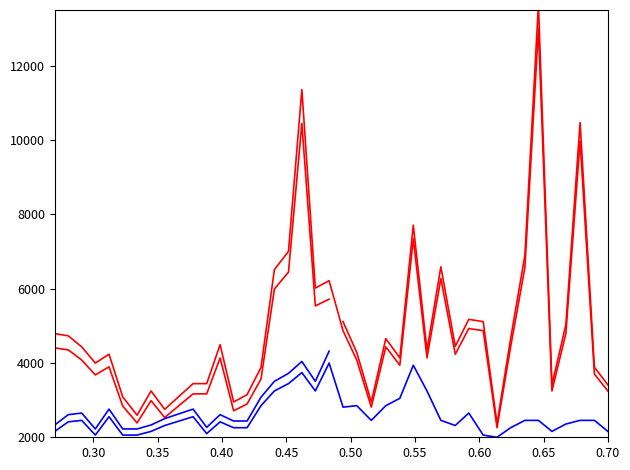

True or false: P1 and P2 cross at least once.

False